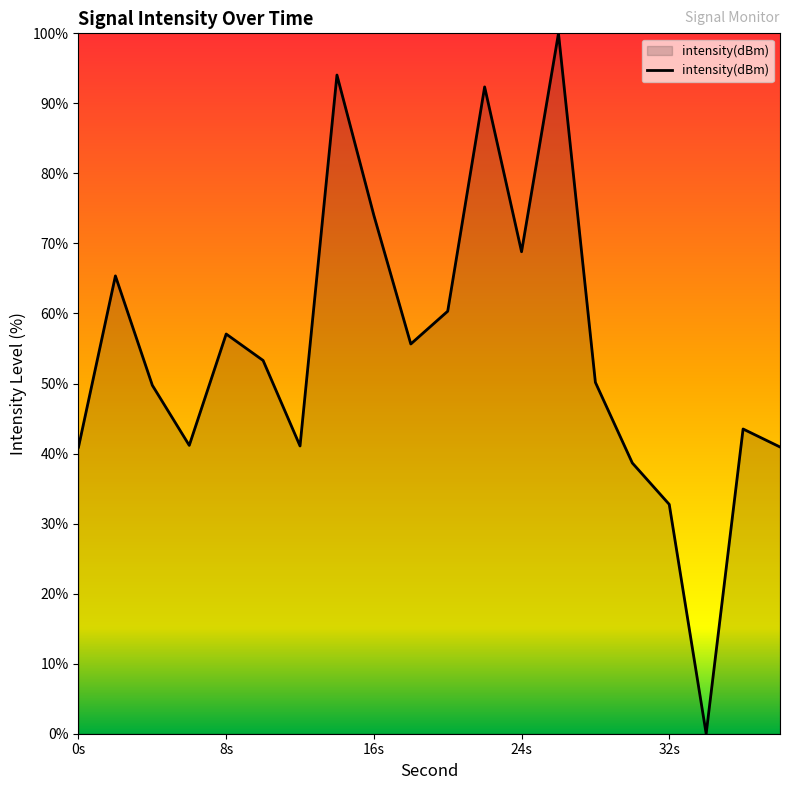

How many series are shown in this chart?

1